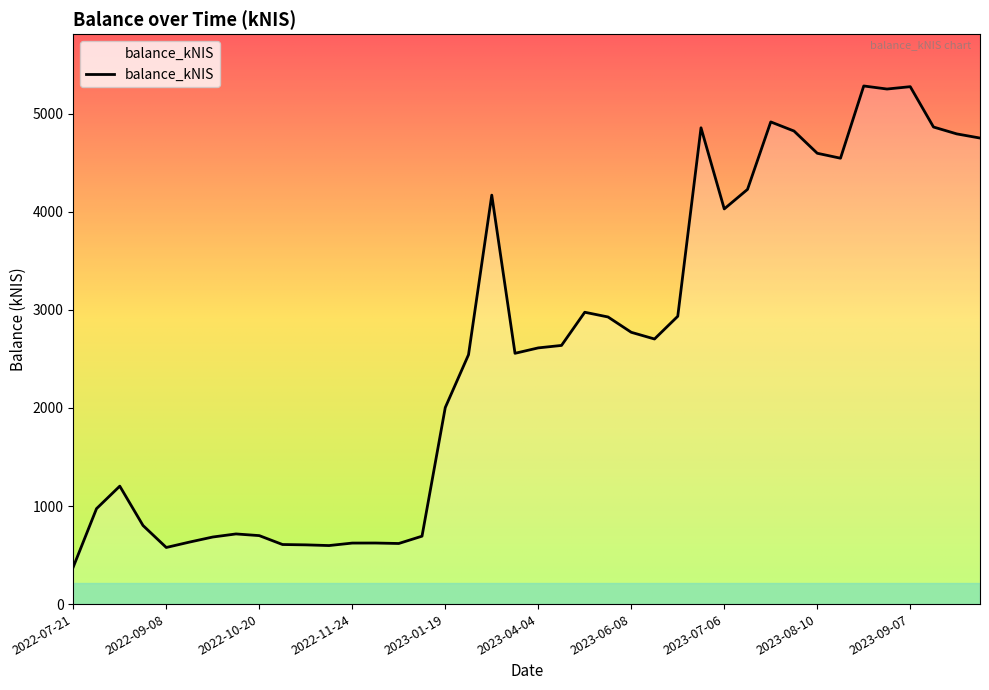

What is the average value?

2602.3